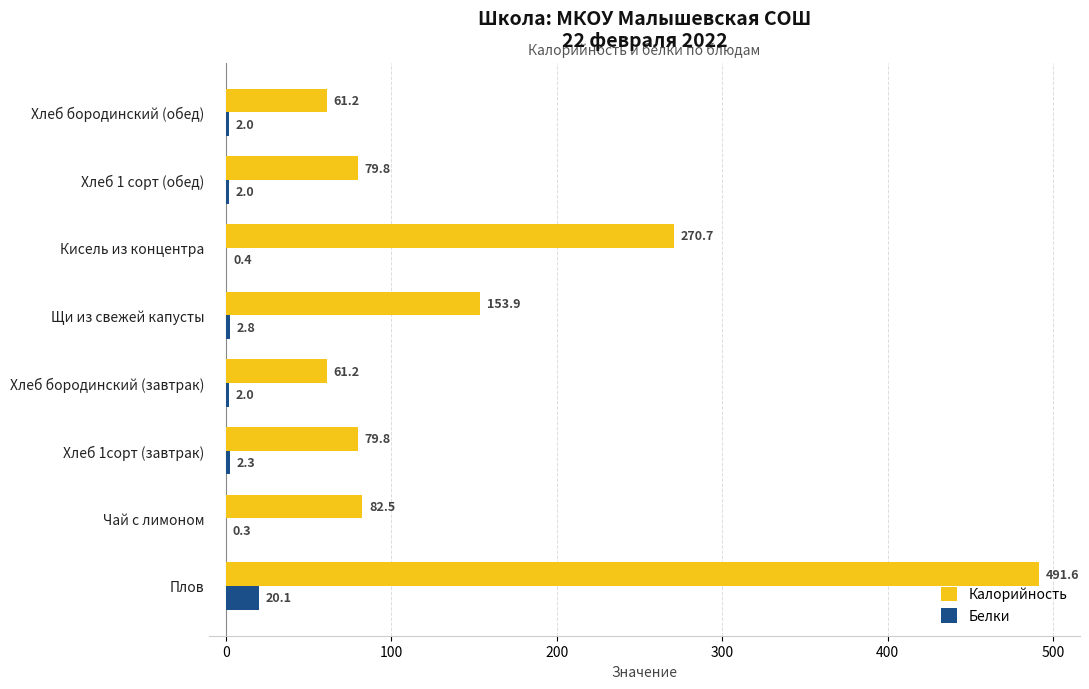

Between Щи из свежей капусты and Хлеб 1 сорт (обед), which series saw the biggest shift?

Калорийность